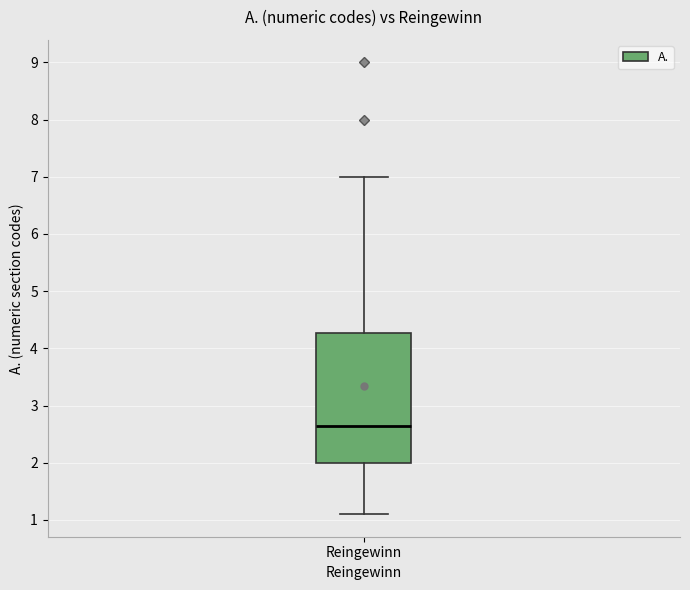

Read this box plot against the y-axis: the position of the median line, the range covered by the box, and the ends of both whiskers. The values are not printed on the chart, so give them approximately, as read against the axis.

median 2.7, box 2.0 to 4.3, whiskers 1.1 to 7.0